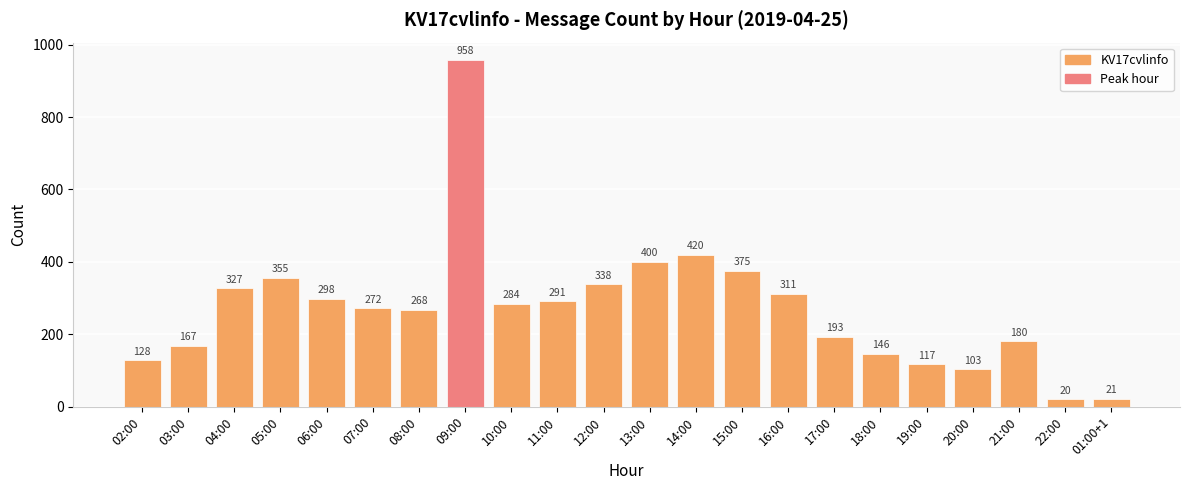

At which label is the value closest to 489?

14:00